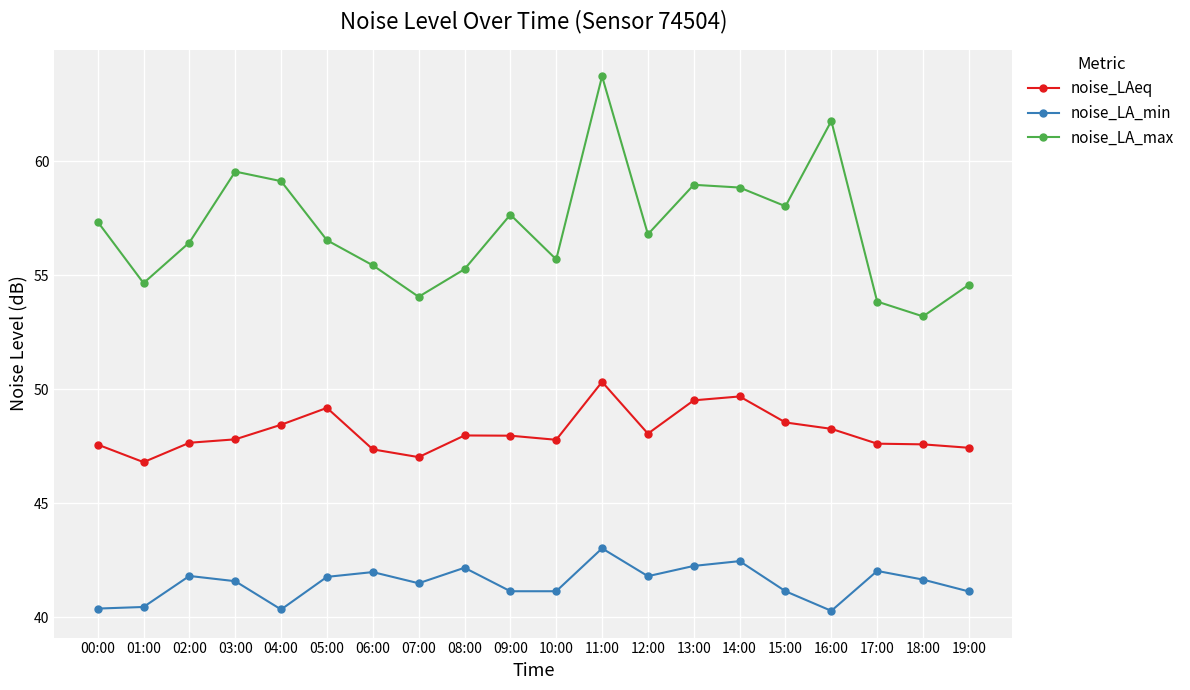

The noise_LA_min series shows 57.2 at 08:00. True or false?

False